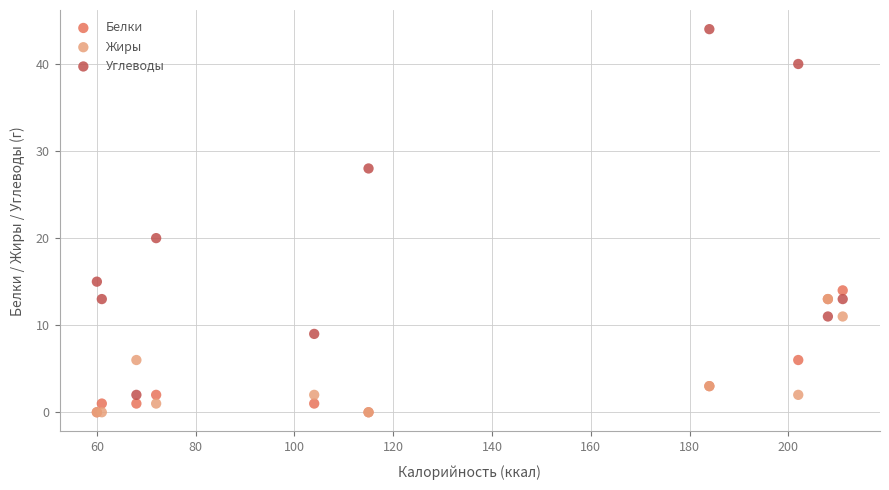

Across all series, what Y value is closest to 22?

20